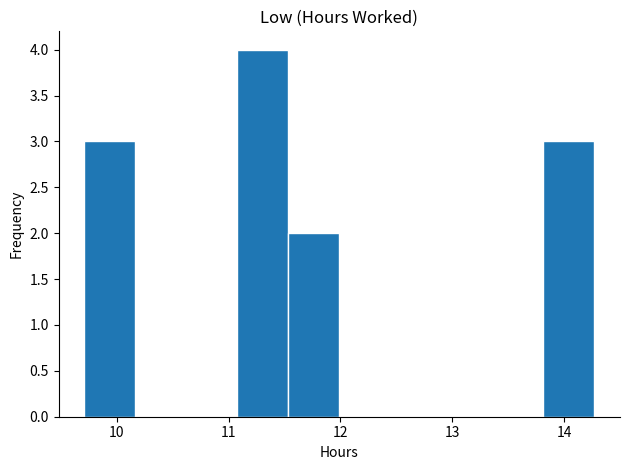

Over which range of the x-axis is the bar tallest?

11.1 to 11.5